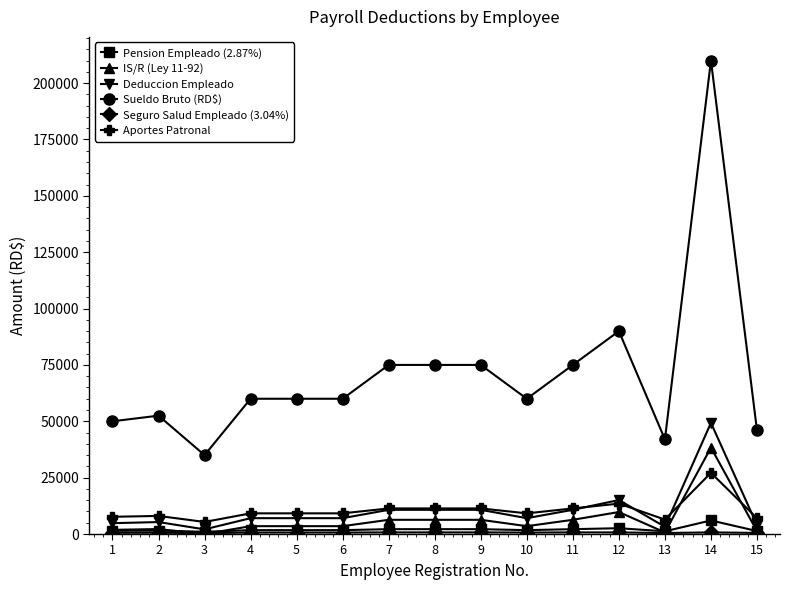

Is it true that Sueldo Bruto (RD$) equals 107124.3 at 4?

False